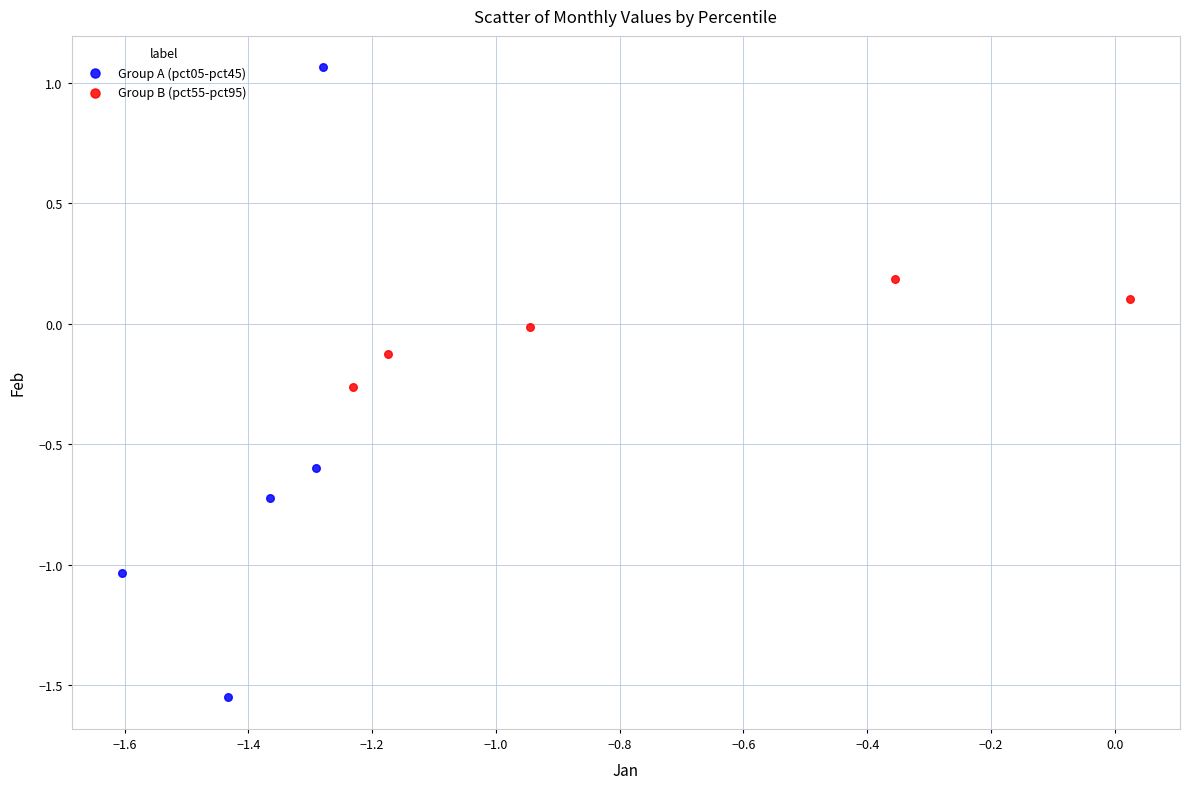

Which series contains the lowest Y value?

Group A (pct05-pct45)